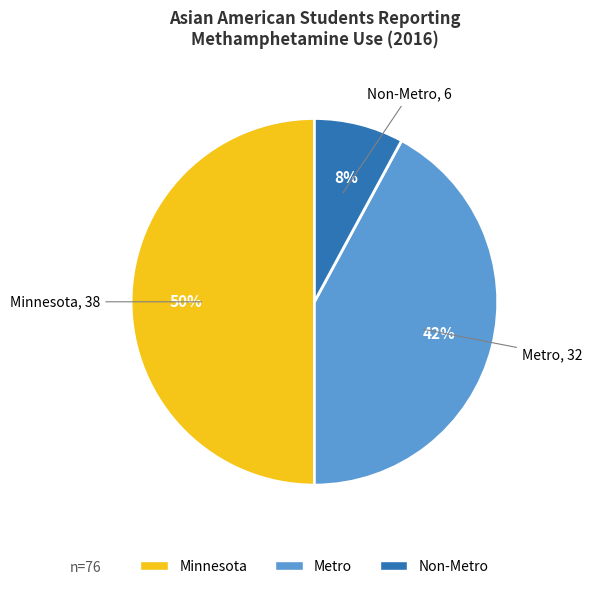

To the nearest percent, what portion does Non-Metro represent?

8%